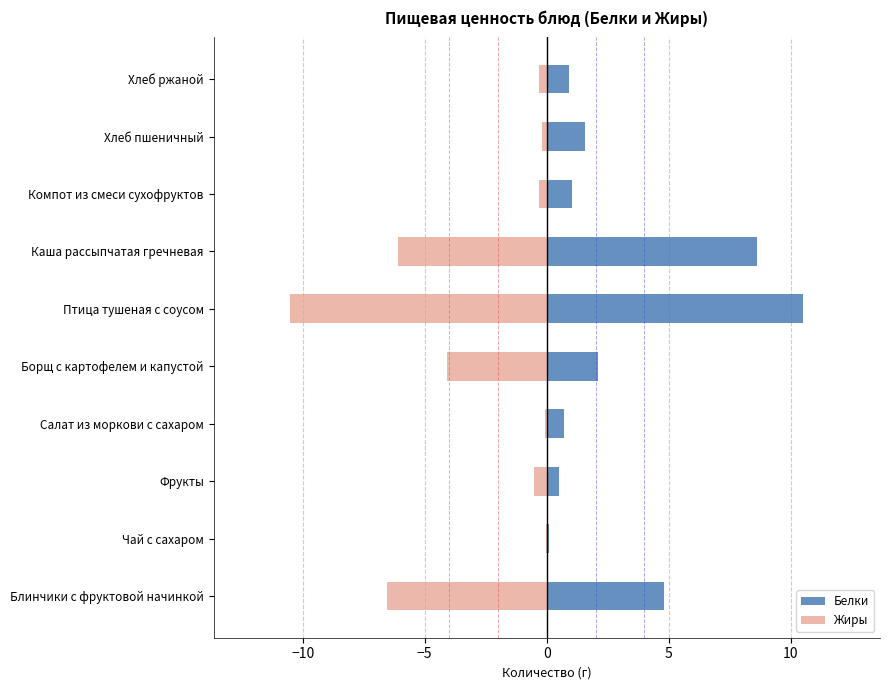

At how many categories does at least one series exceed 3?

3